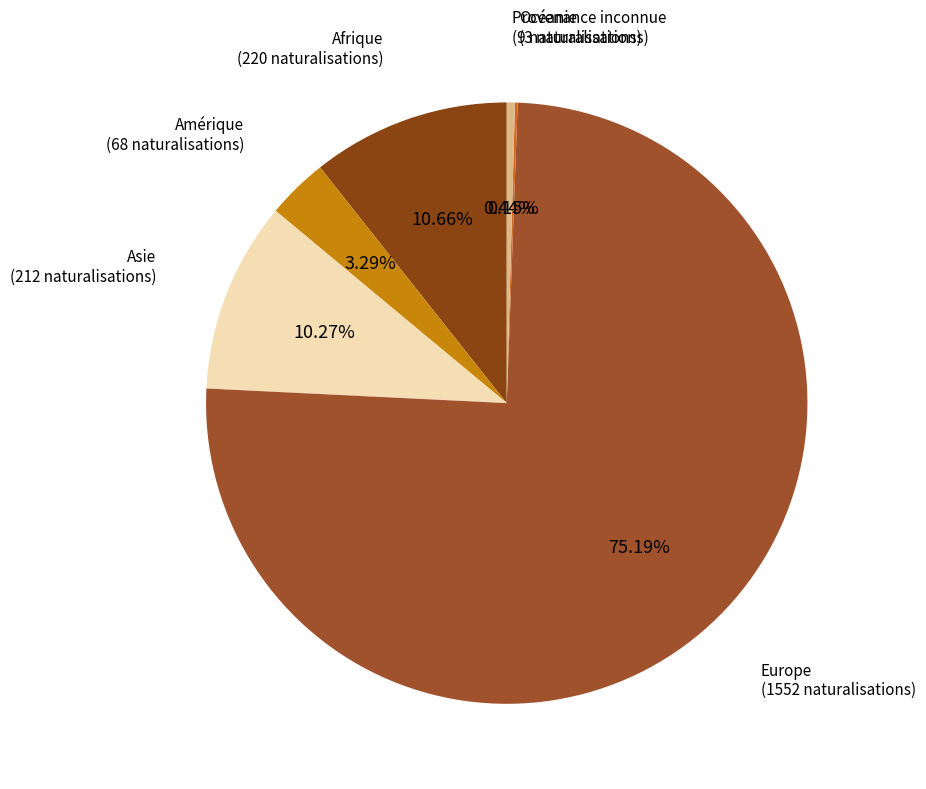

Is there a majority slice in this chart?

Yes